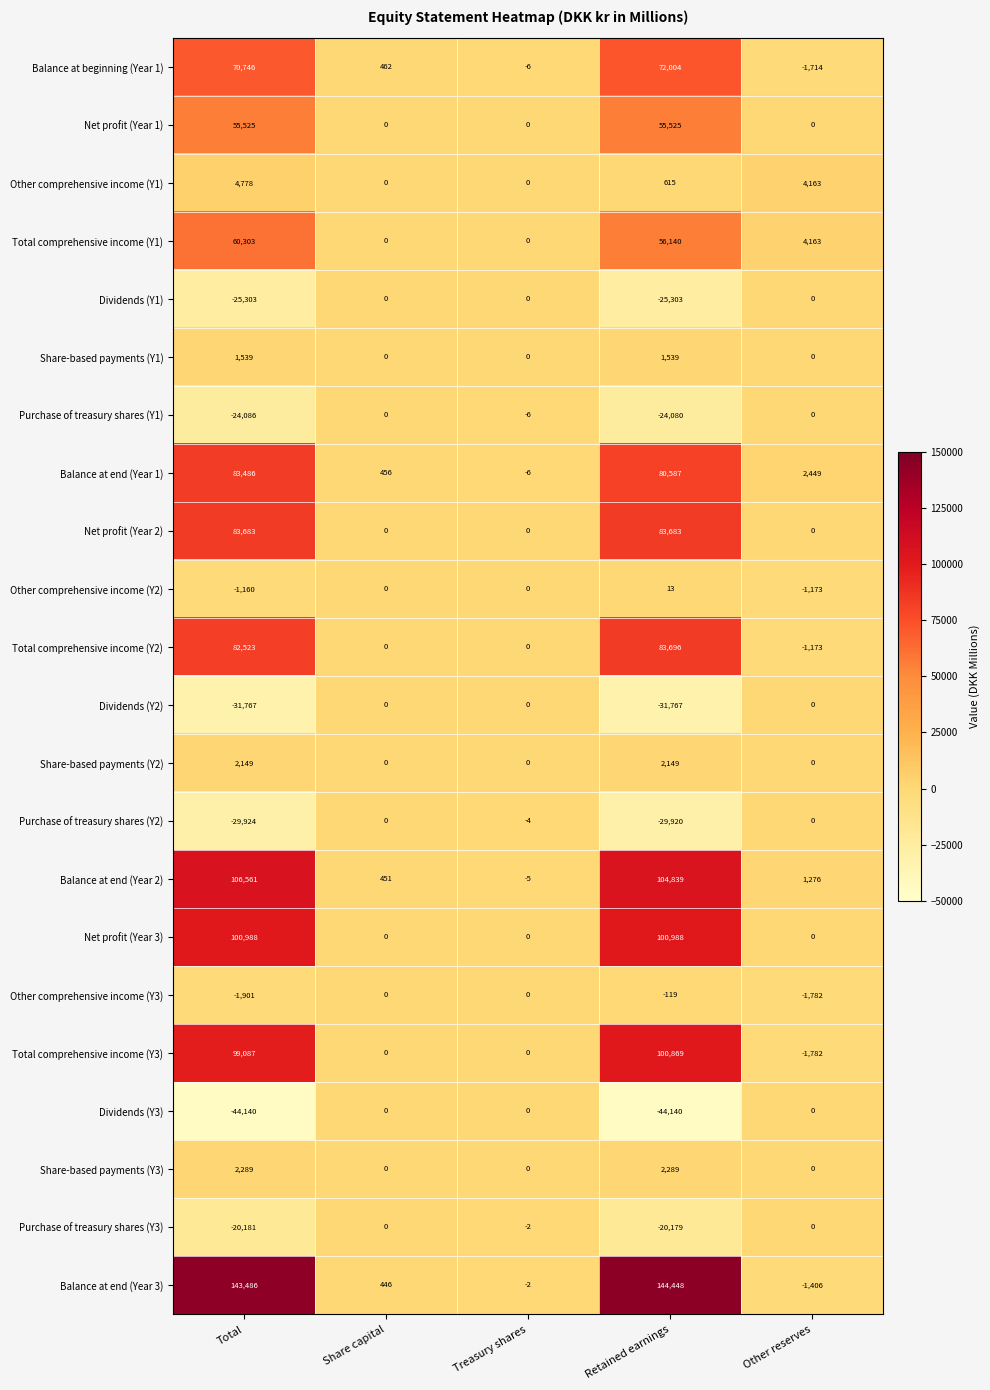

What is the highest value of the Balance at end (Year 3) series?

144448